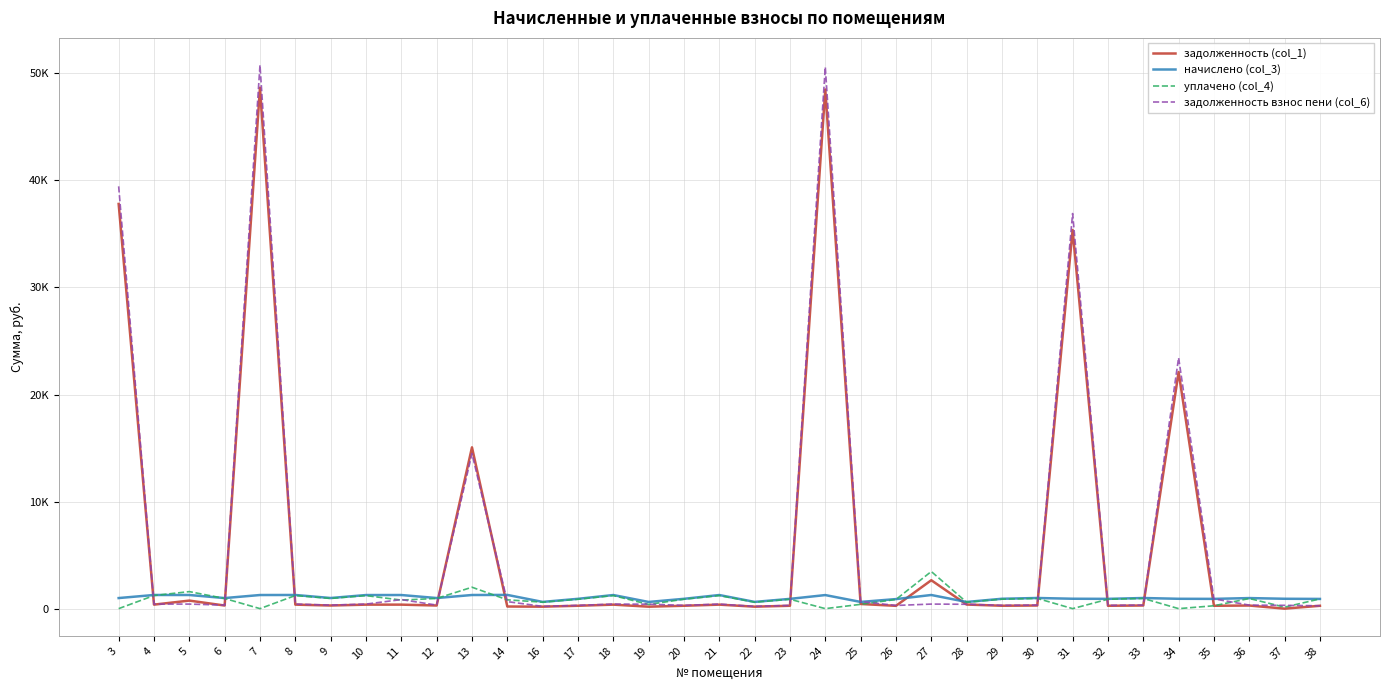

What are all the series names shown in the legend?

задолженность (col_1), начислено (col_3), уплачено (col_4), задолженность взнос пени (col_6)